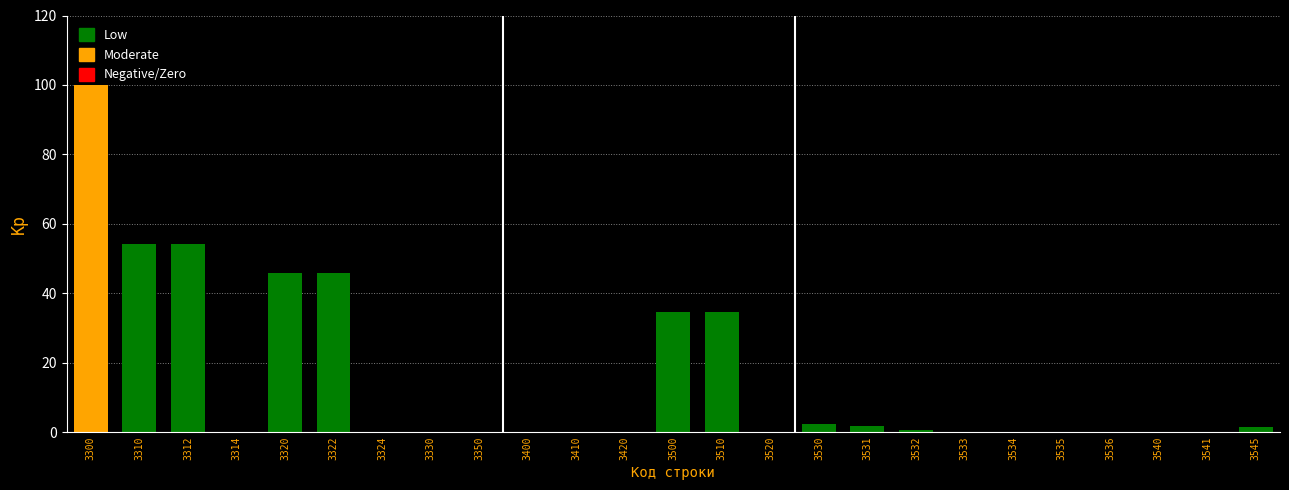

What is the greatest value displayed?

100.0